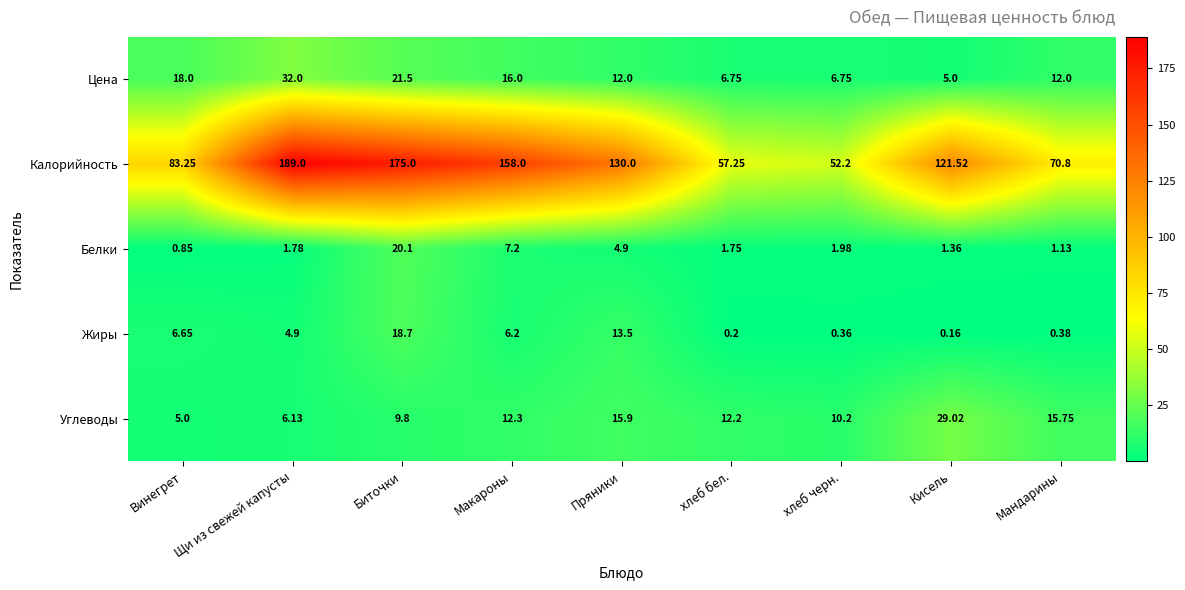

How many values in the Жиры series are below 4?

4